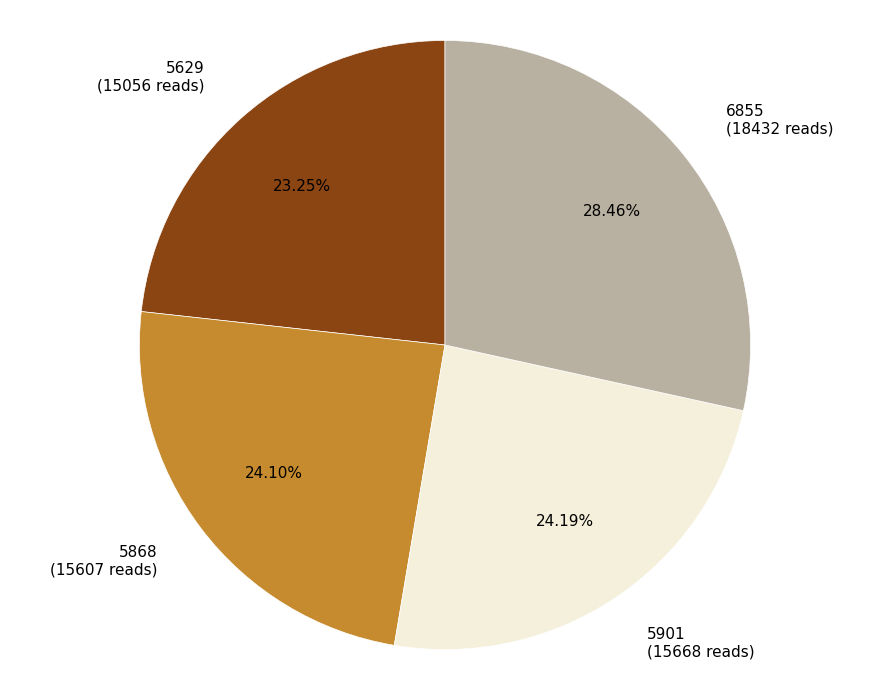

Count the number of slices in the pie.

4